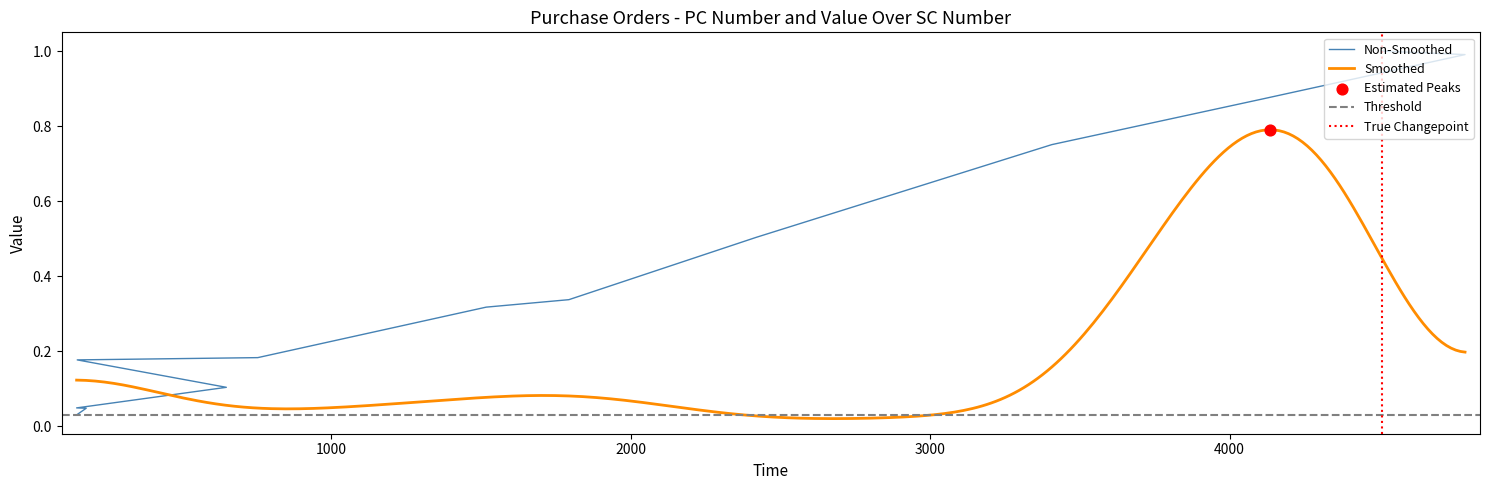

What is the change in value from 151 to 1517?

+0.1